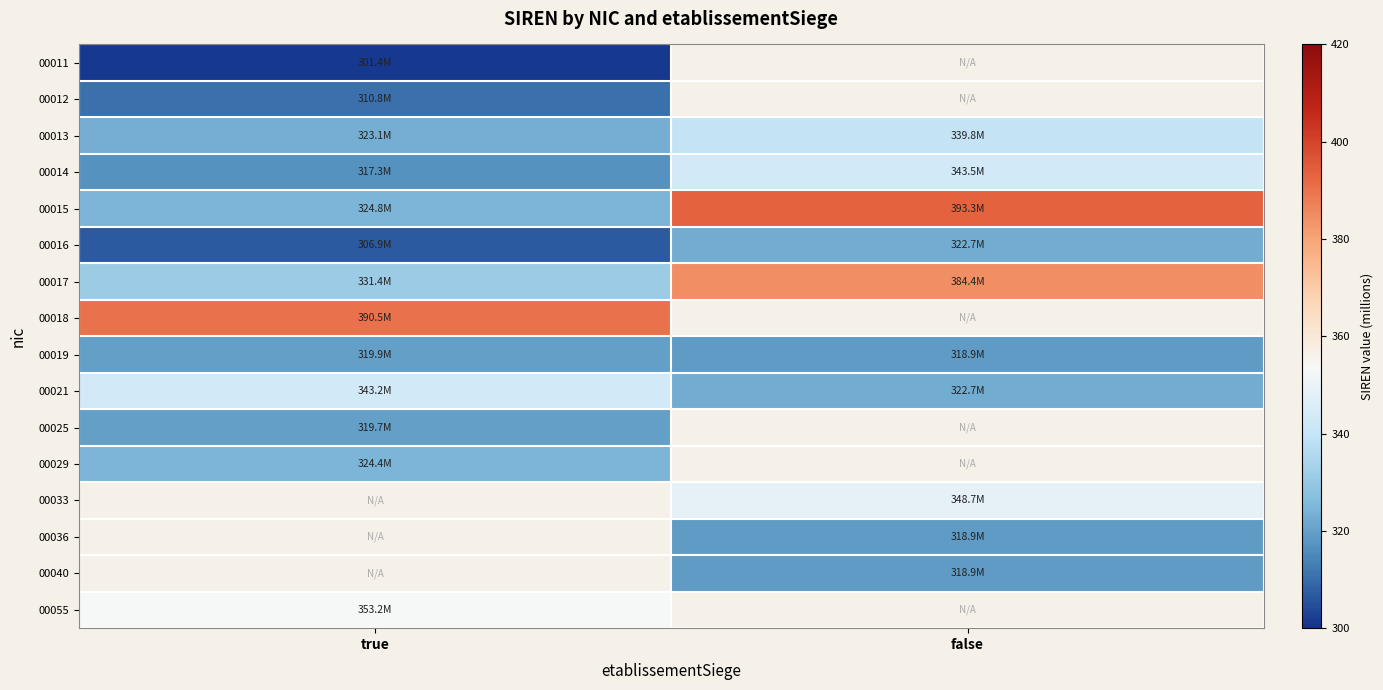

Between true and false, which is larger?

false